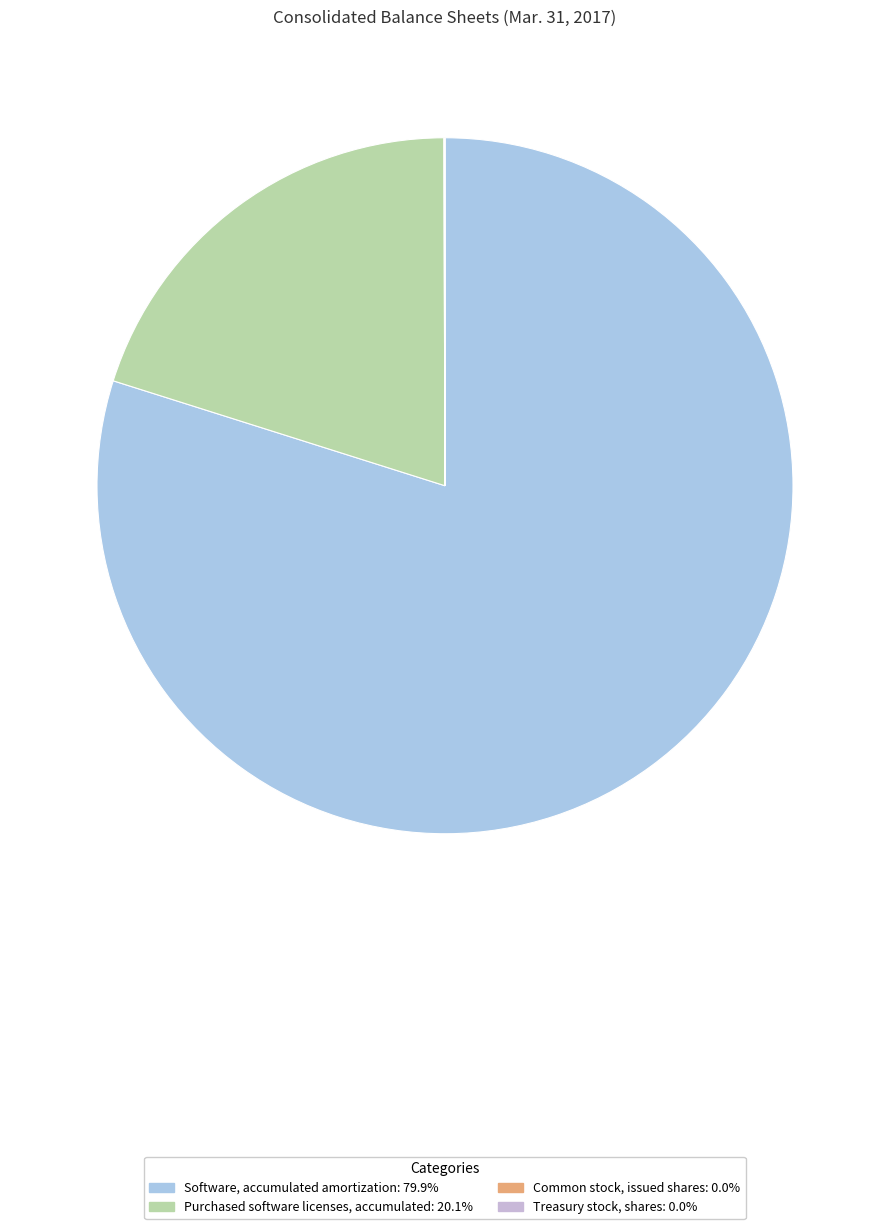

True or false: Common stock, issued shares accounts for 0% of the total.

True